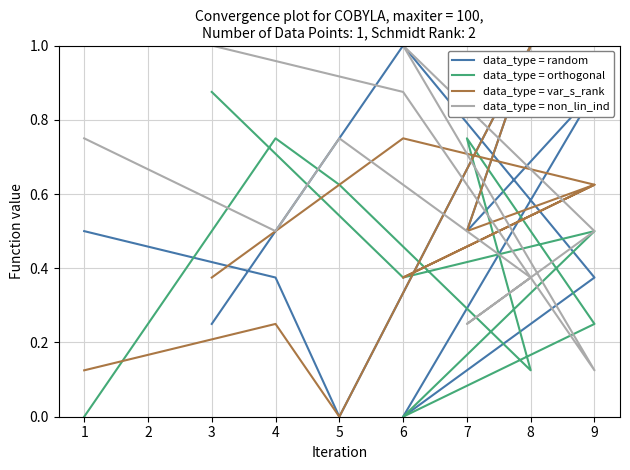

How many interior local valleys does the data_type = var_s_rank series have?

3